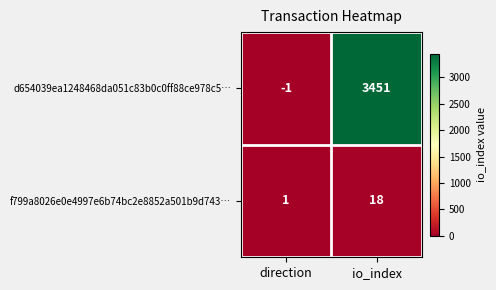

At which category is the sum across all series the highest?

io_index